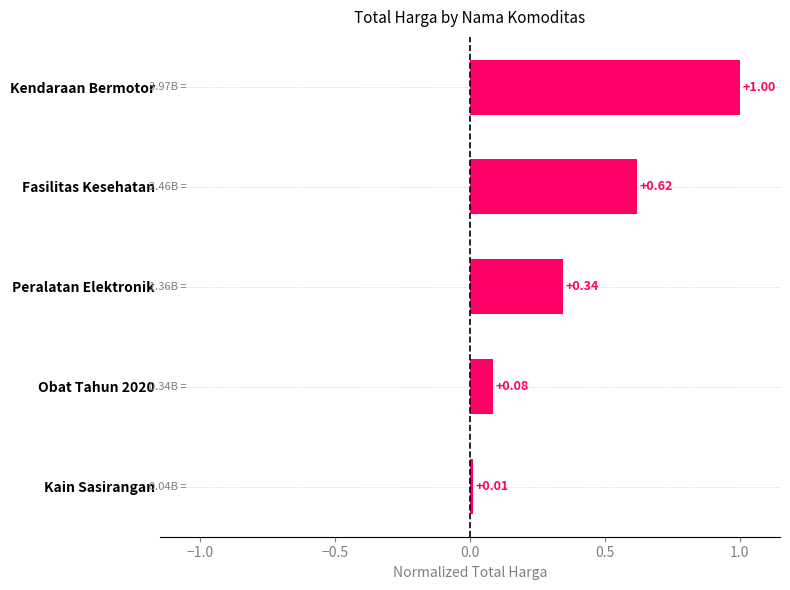

Which label corresponds to the largest value in the chart?

Kendaraan Bermotor